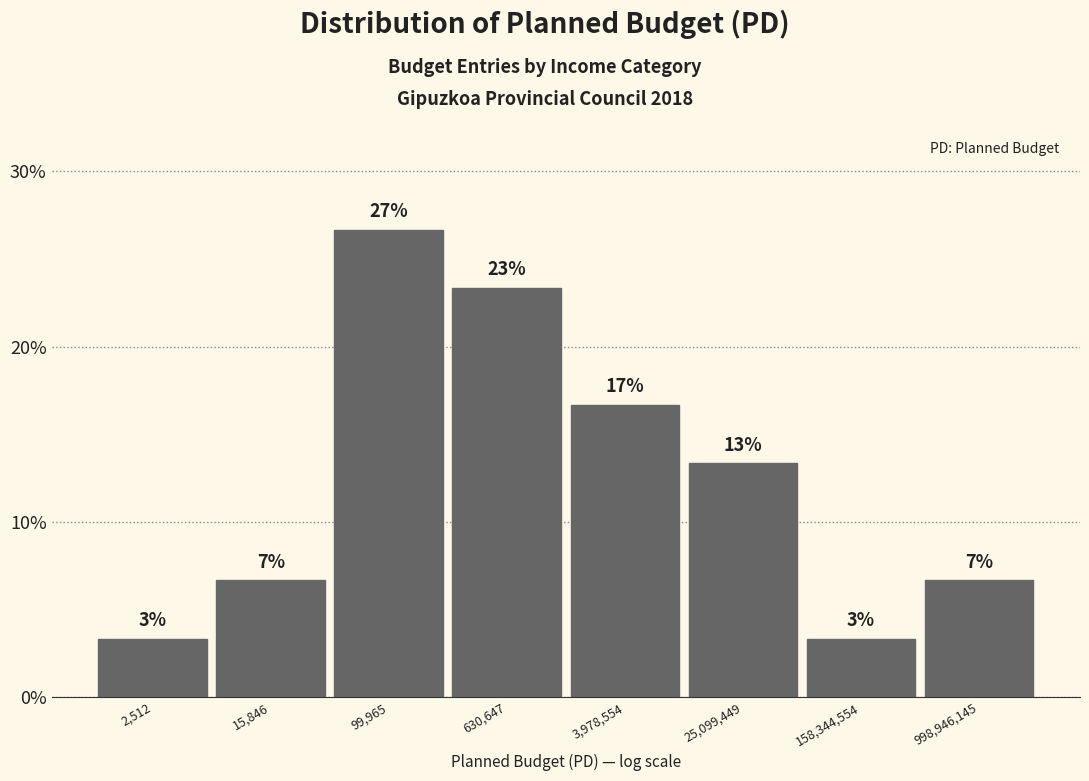

How many bars are there in total?

8